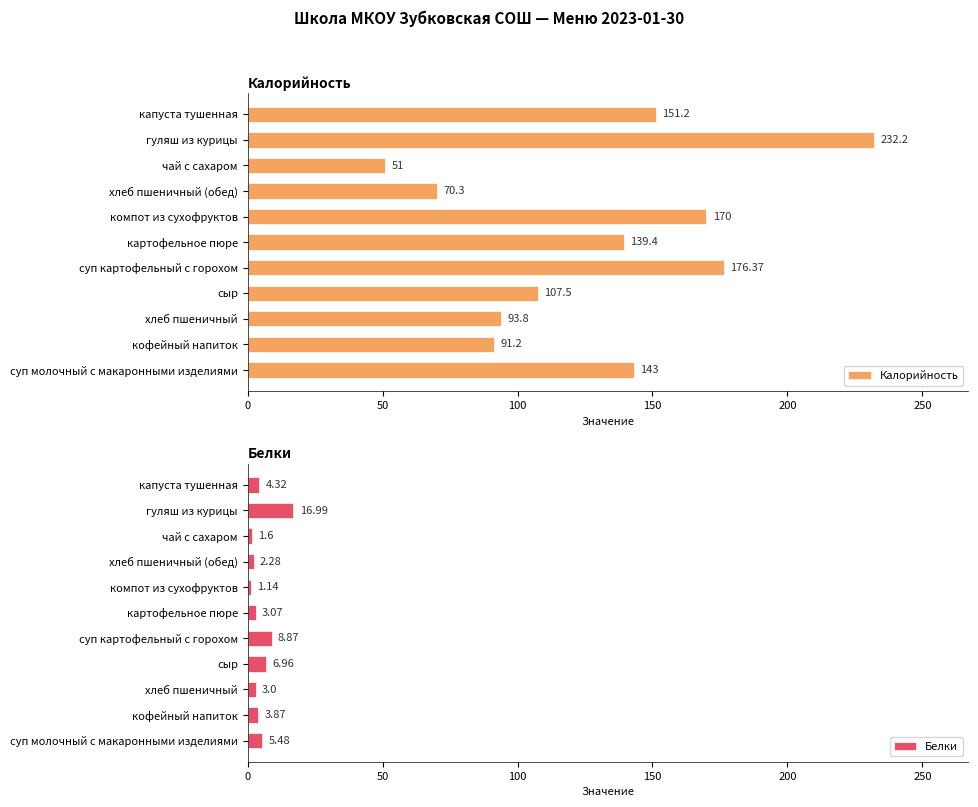

List the series in order of their peak value, lowest first.

Белки, Калорийность